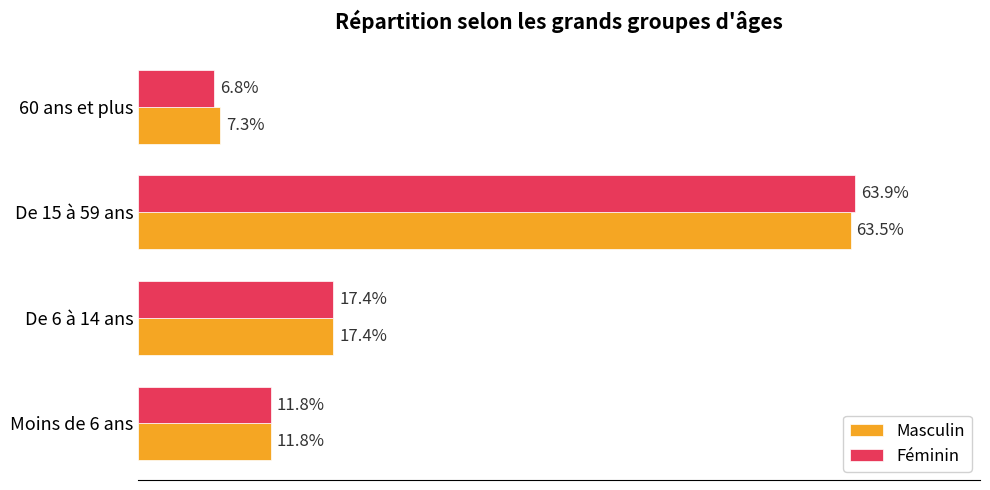

At which label does Féminin reach its peak?

De 15 à 59 ans